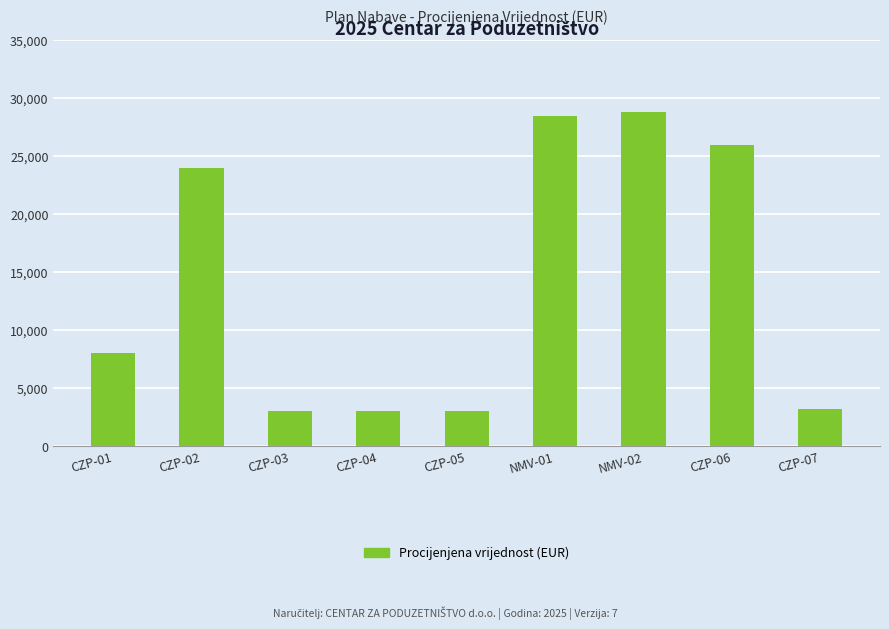

What is the maximum value shown in the chart?

28800